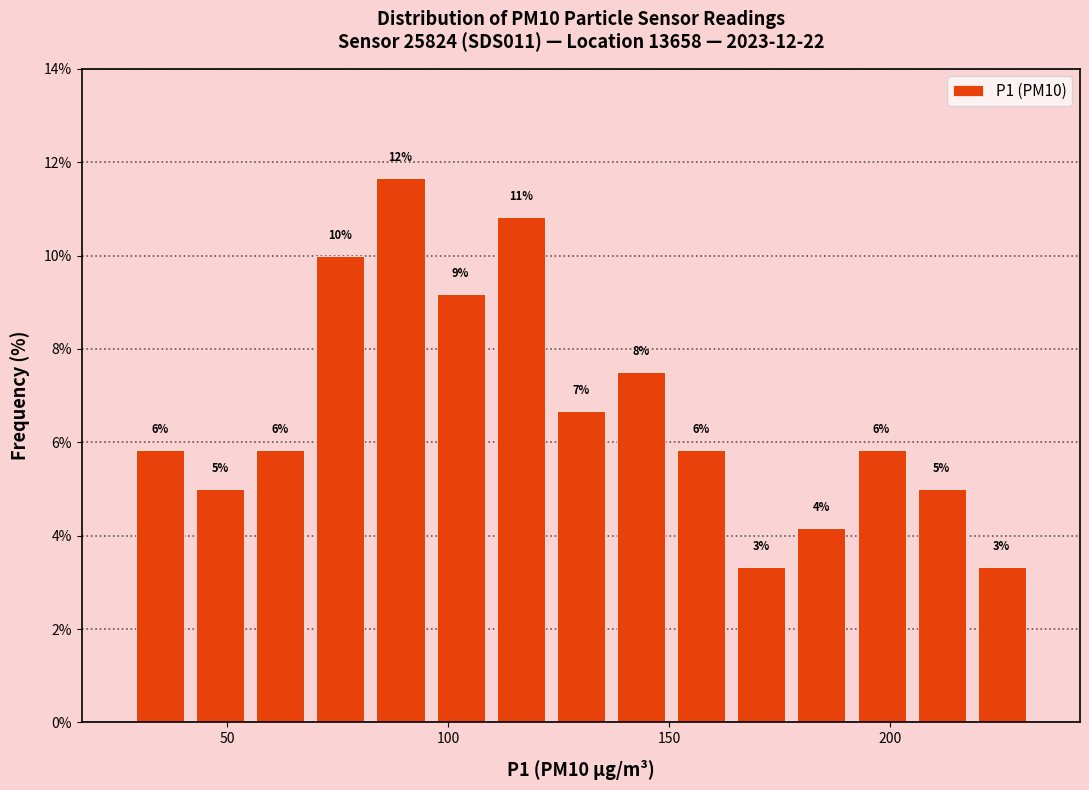

Read against the x-axis, roughly where is the centre of the tallest bar?

90